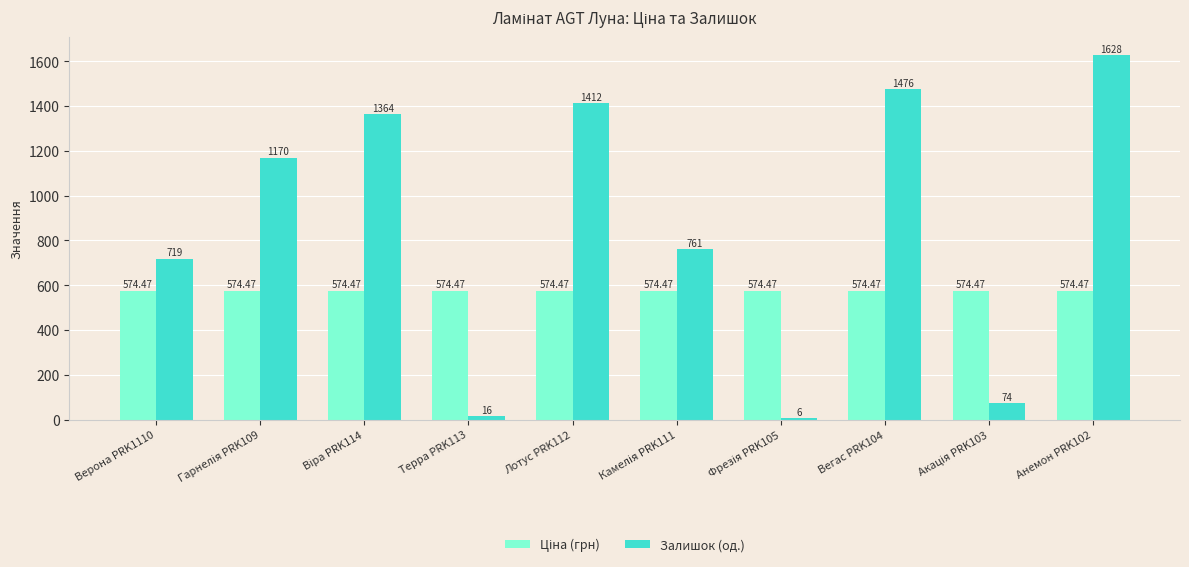

The Залишок (од.) series shows 1628.0 at Анемон PRK102. True or false?

True